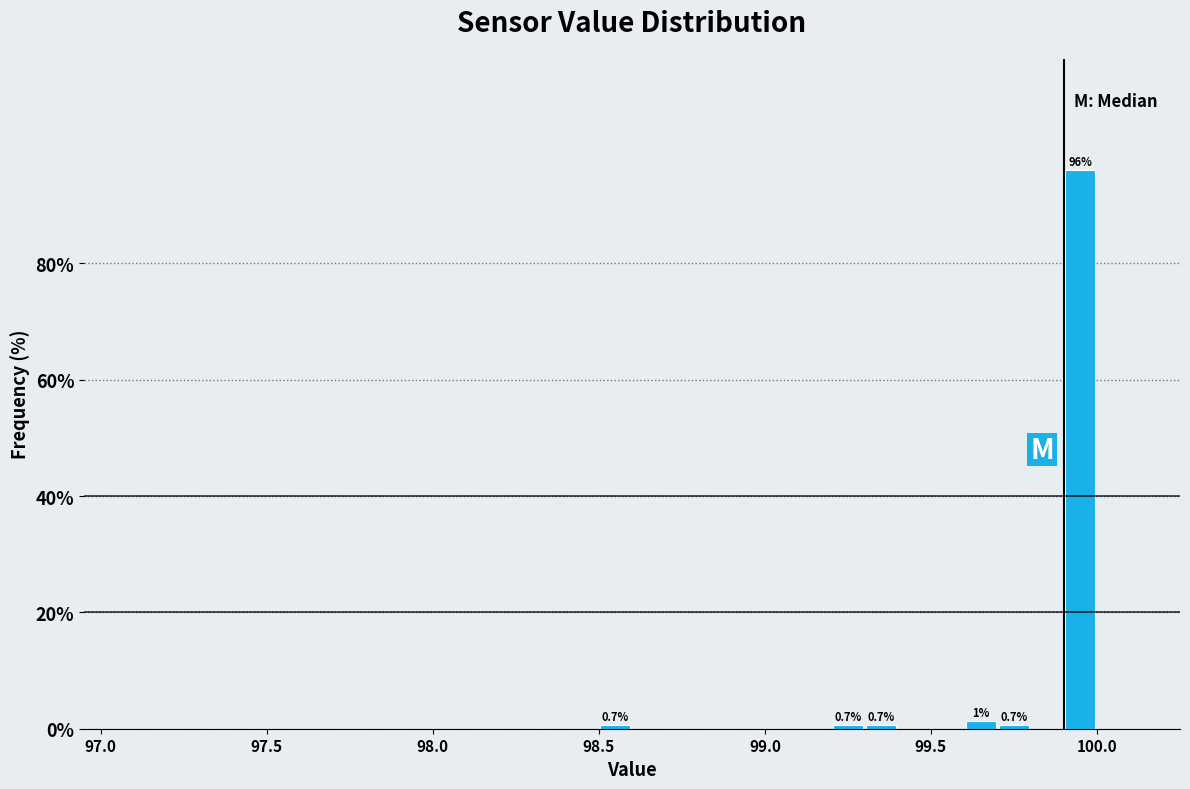

Read against the x-axis, roughly where is the centre of the tallest bar?

99.95